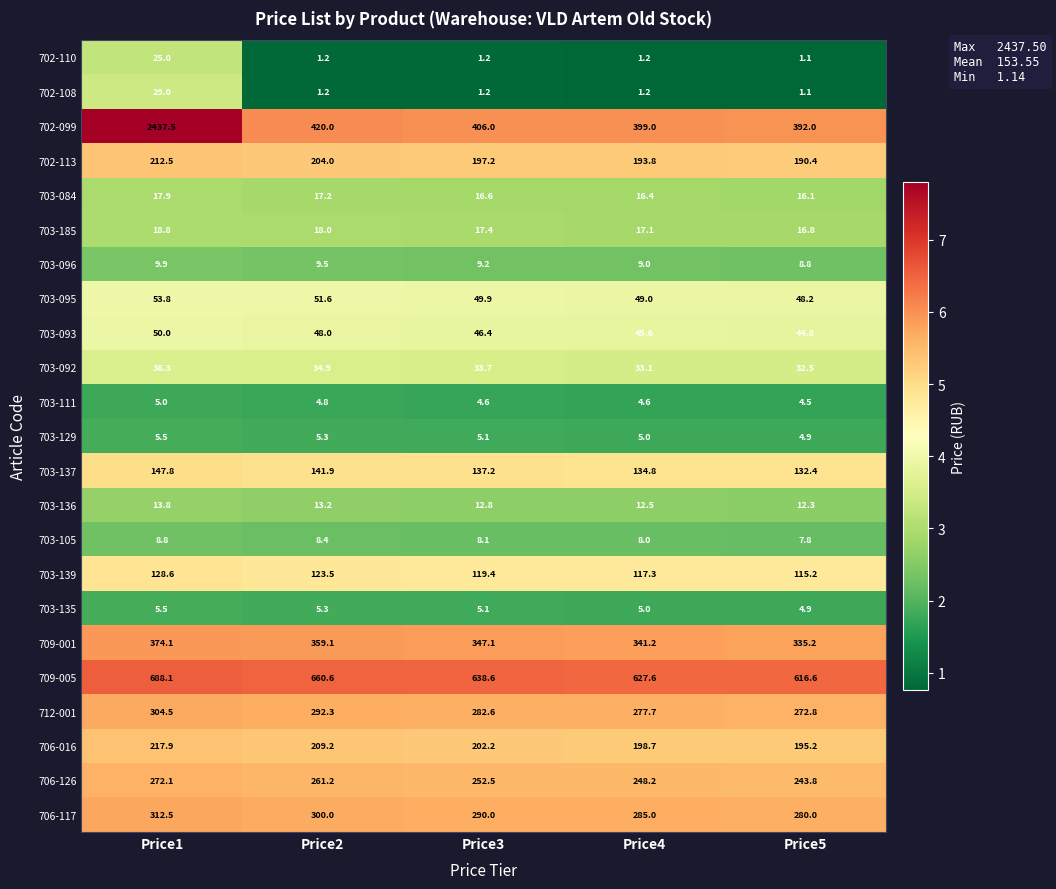

What is the spread (max minus min) of values at Price1?

2432.5